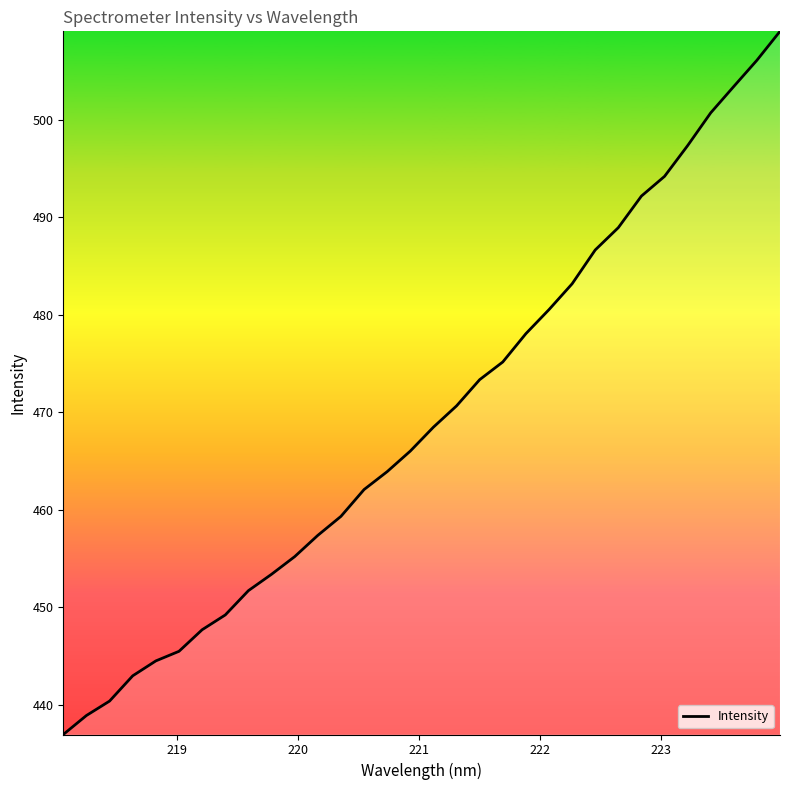

Reading left to right, list all the values displayed in this chart.

437.0	438.9	440.4	443.0	444.5	445.5	447.7	449.2	451.7	453.4	455.2	457.4	459.3	462.1	463.9	466.0	468.5	470.7	473.4	475.2	478.1	480.5	483.2	486.7	488.9	492.2	494.2	497.4	500.7	503.4	506.1	509.1